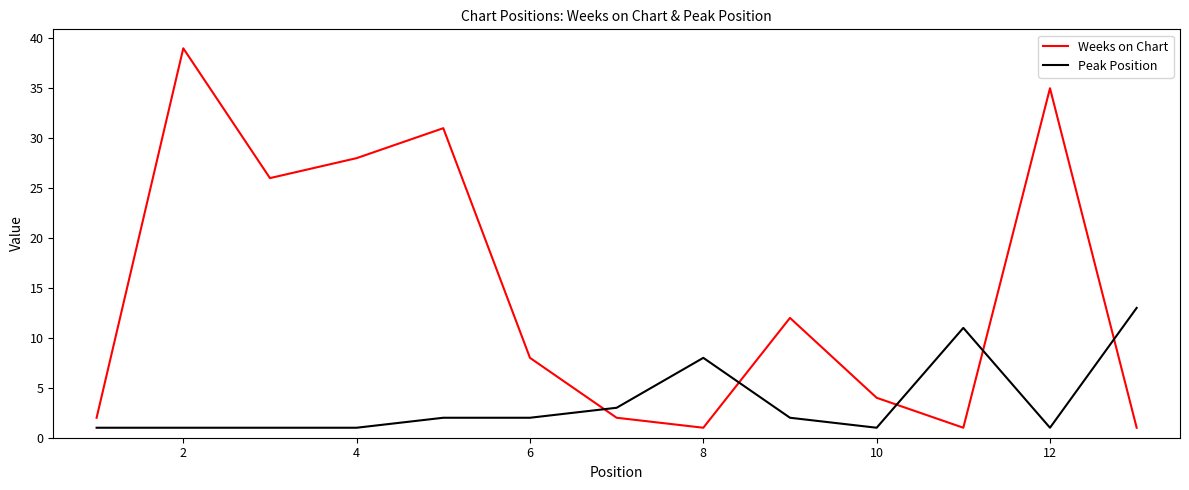

List the series in order of their peak value, highest first.

Weeks on Chart, Peak Position